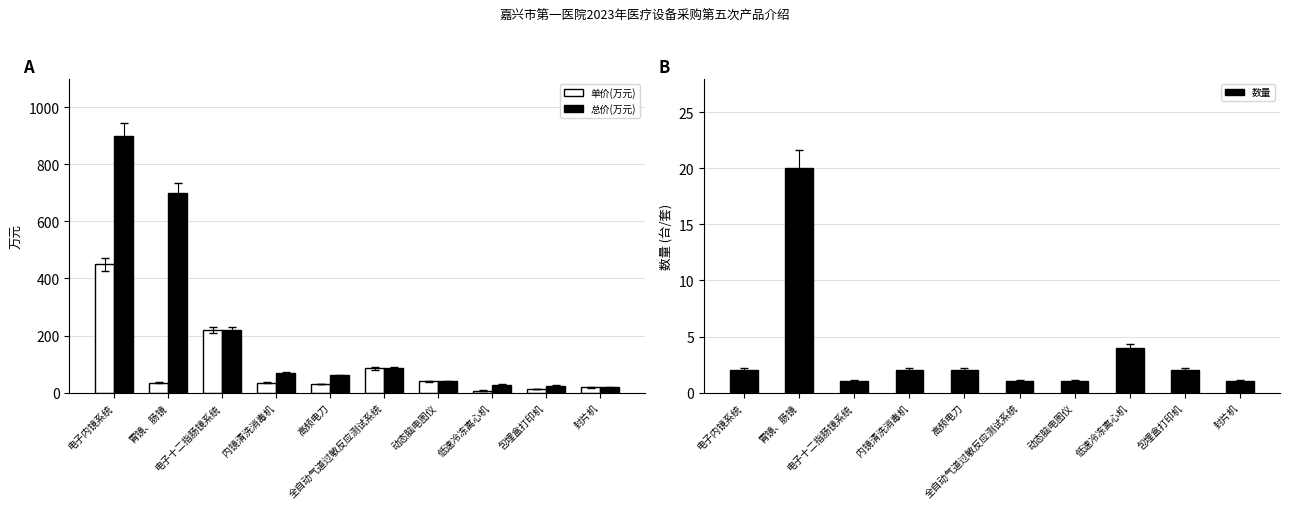

Which series changed the most between 电子十二指肠镜系统 and 内镜清洗消毒机?

单价(万元)